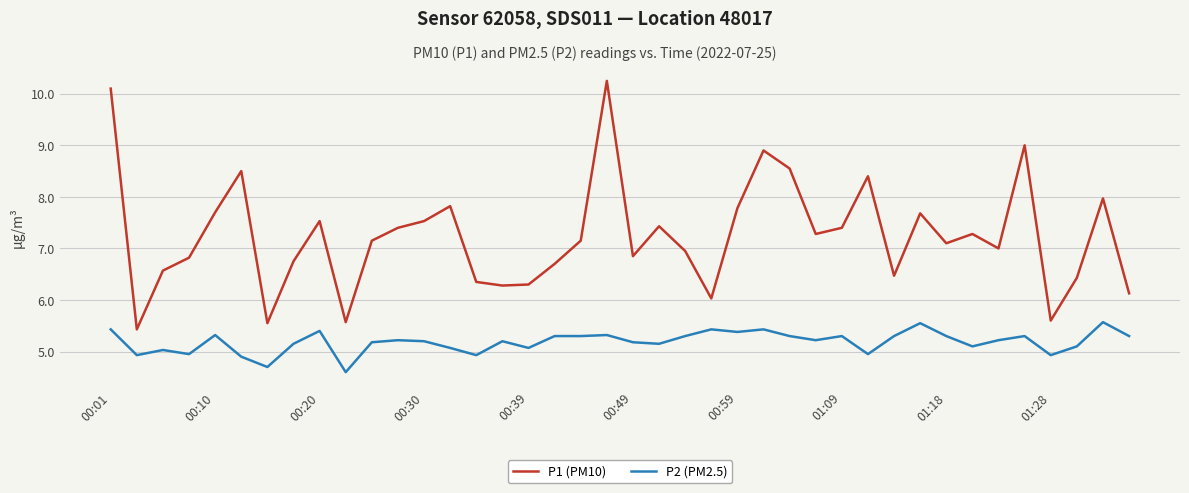

Which series has the largest total across all categories?

P1 (PM10)